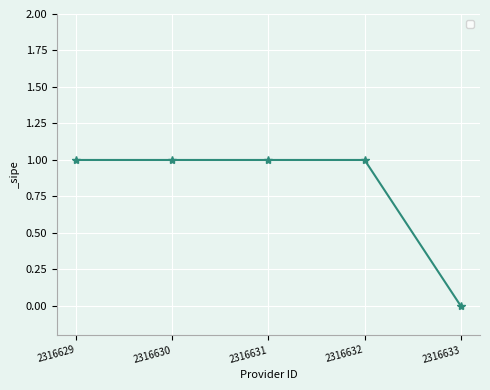

What is the approximate value at 2316629?

1